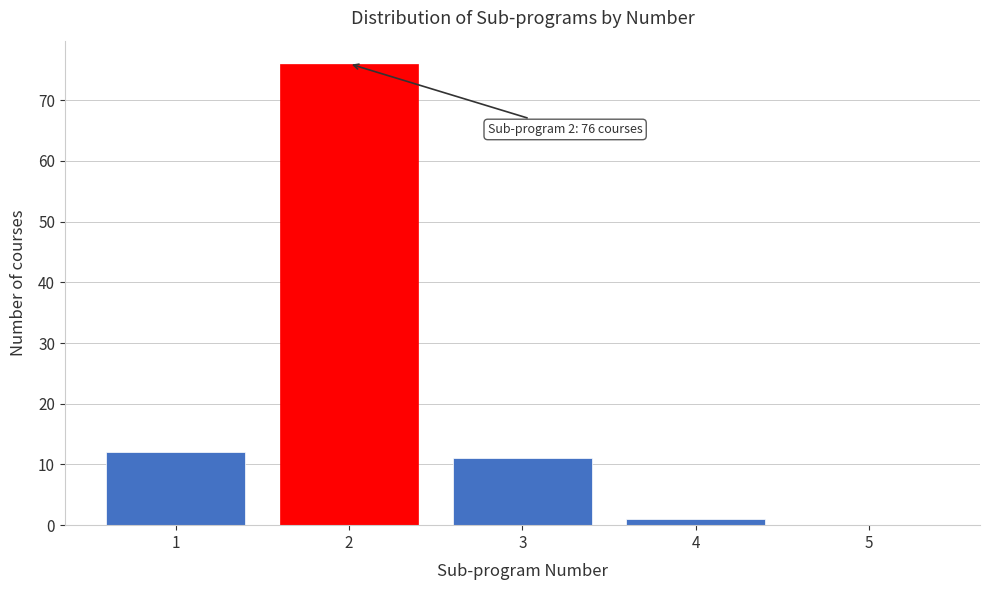

Reading left to right, transcribe all the data shown in this chart.

1=12	2=76	3=11	4=1	5=0